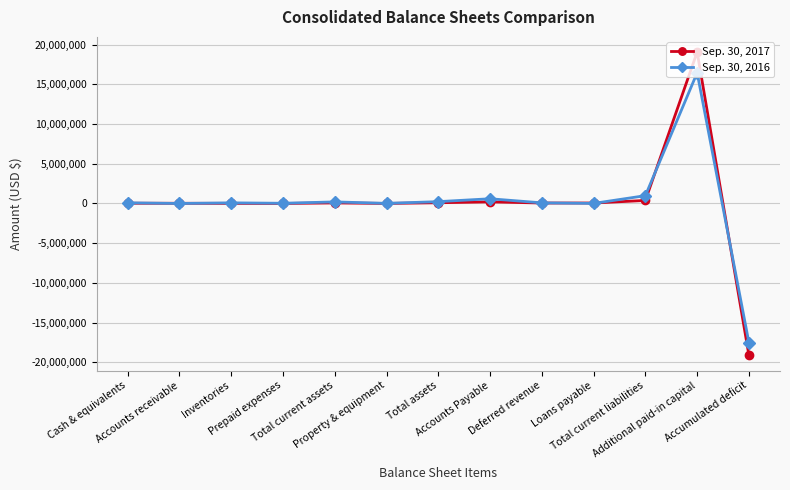

At which category is the sum across all series the highest?

Additional paid-in capital